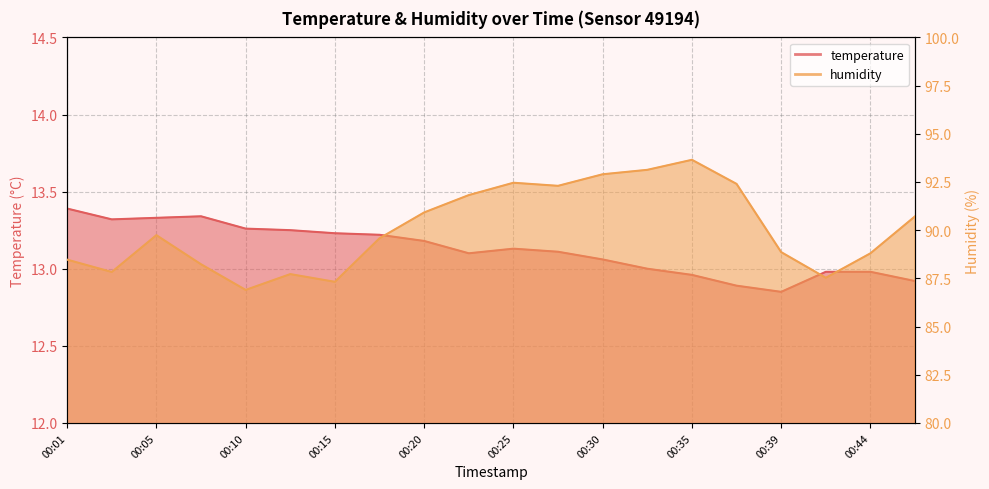

At which label does humidity first exceed 89?

00:05